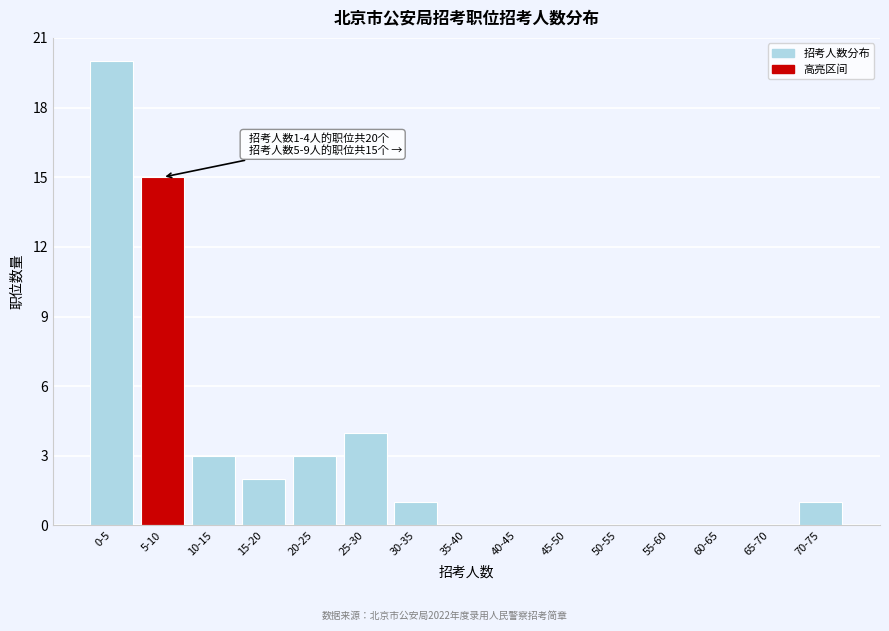

Reading left to right, transcribe all the data shown in this chart.

0-5=20	5-10=15	10-15=3	15-20=2	20-25=3	25-30=4	30-35=1	35-40=0	40-45=0	45-50=0	50-55=0	55-60=0	60-65=0	65-70=0	70-75=1